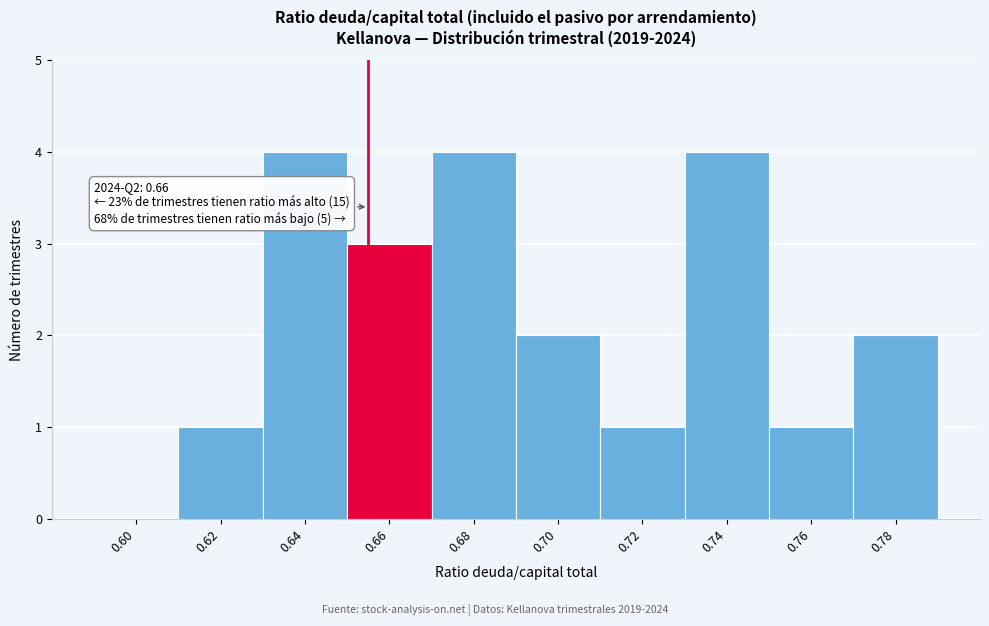

Reading right to left, extract all data points from this chart.

0.78=2	0.76=1	0.74=4	0.72=1	0.70=2	0.68=4	0.66=3	0.64=4	0.62=1	0.60=0